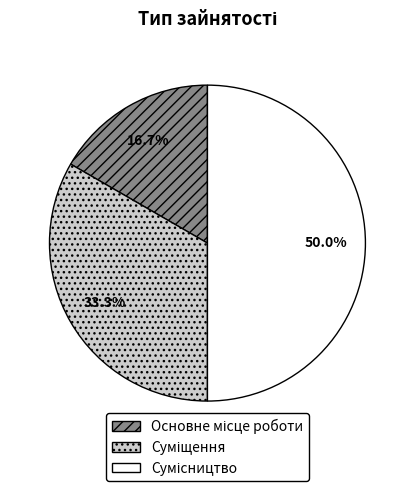

The Основне місце роботи slice represents 17% of the pie. True or false?

True